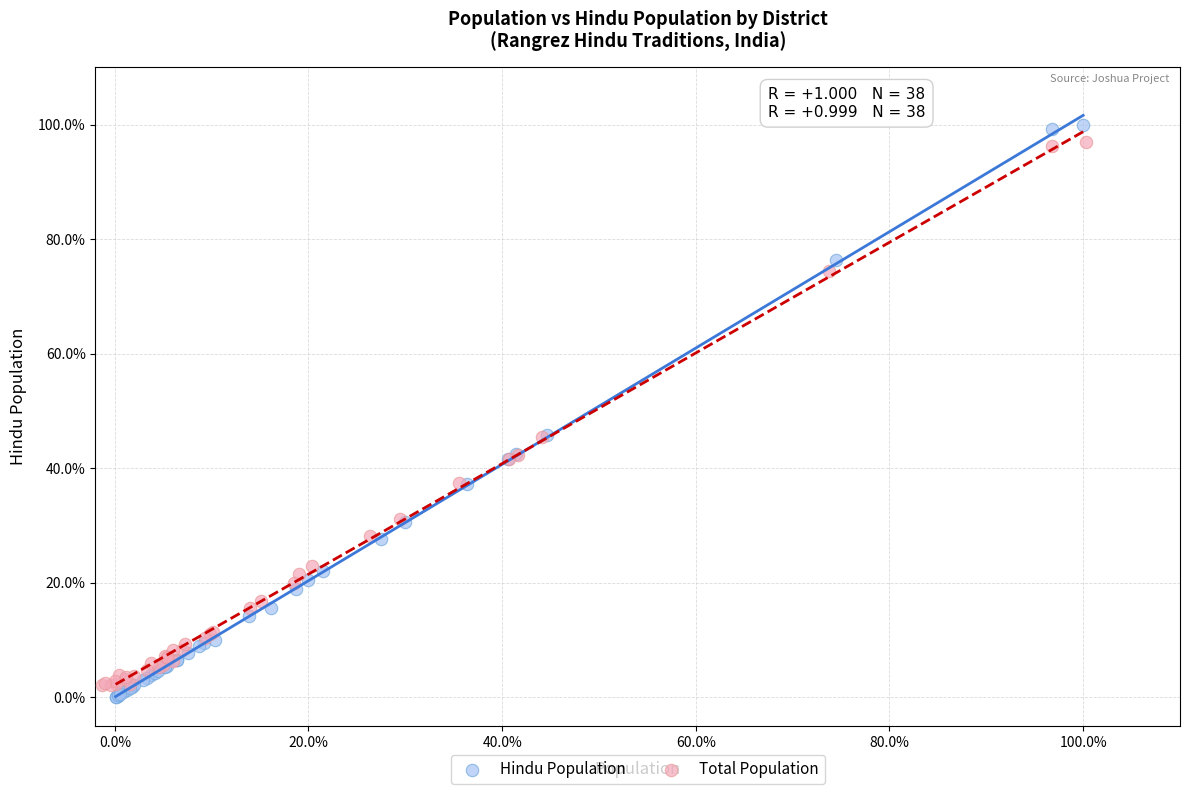

What are all the series names shown in the legend?

Hindu Population, Total Population